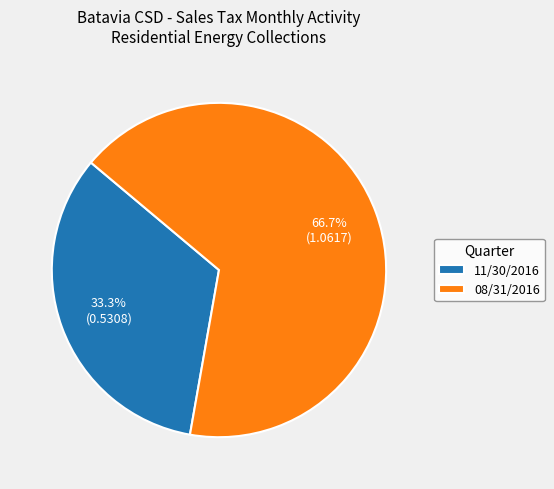

Which slice is the largest?

08/31/2016